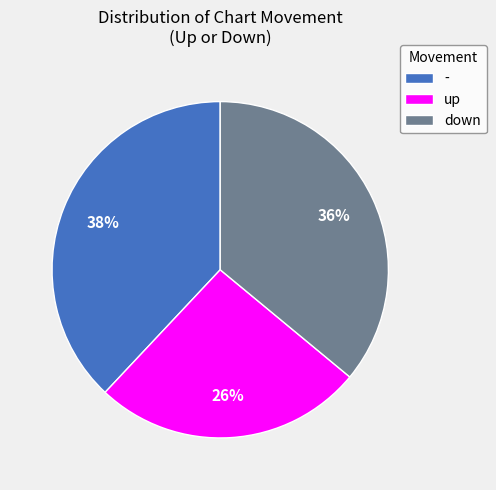

Does down represent more than half of the total?

No